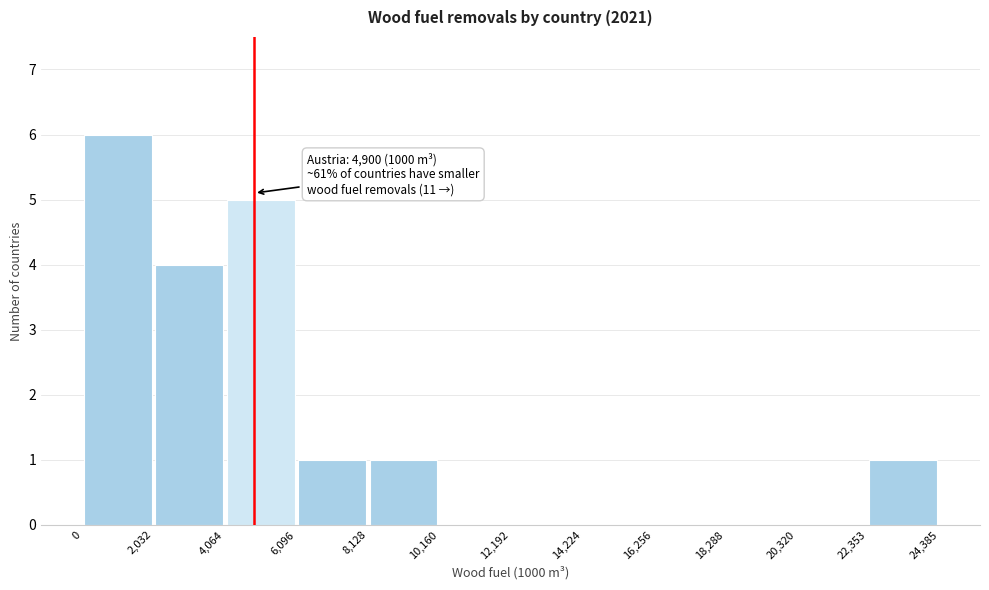

Over which range of the x-axis is the bar tallest?

0 to 2,032